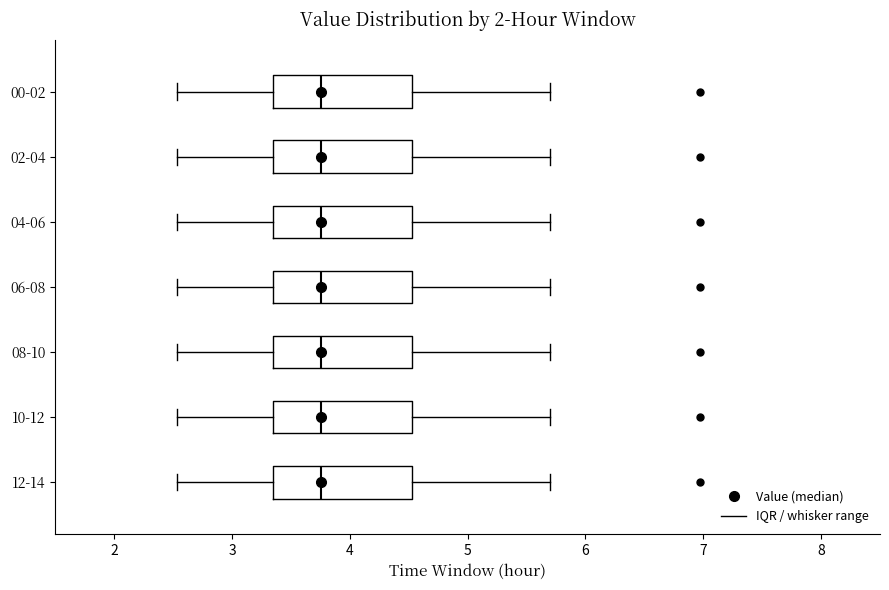

Where does the median line of the box for 08-10 sit on the x-axis? The values are not printed on the chart, so give them approximately, as read against the axis.

3.8